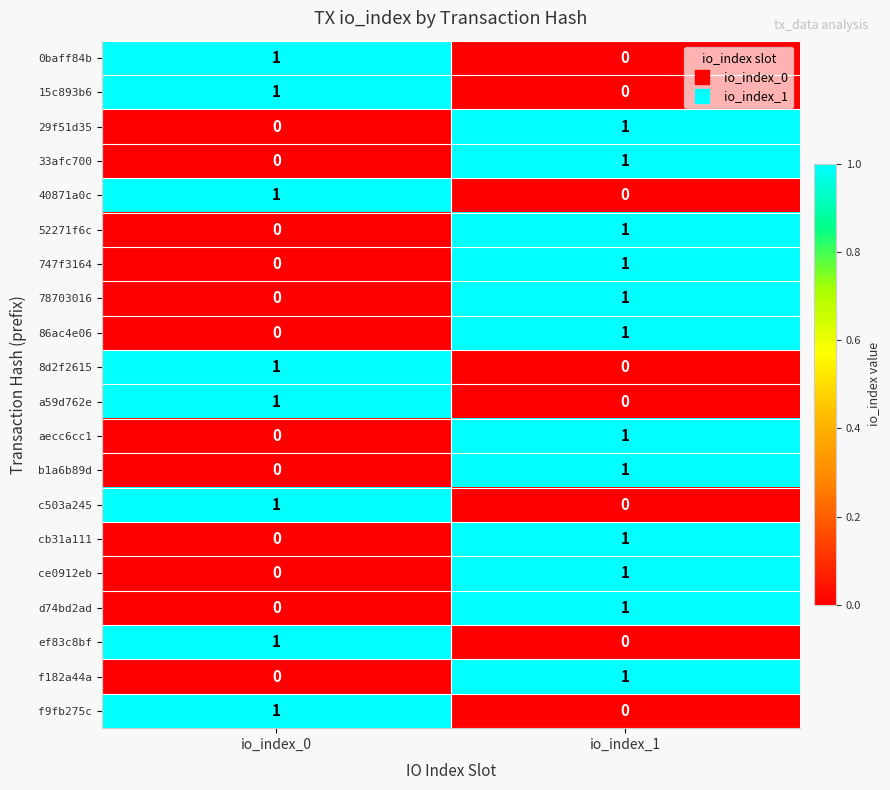

What is the total value across all series at io_index_1?

12